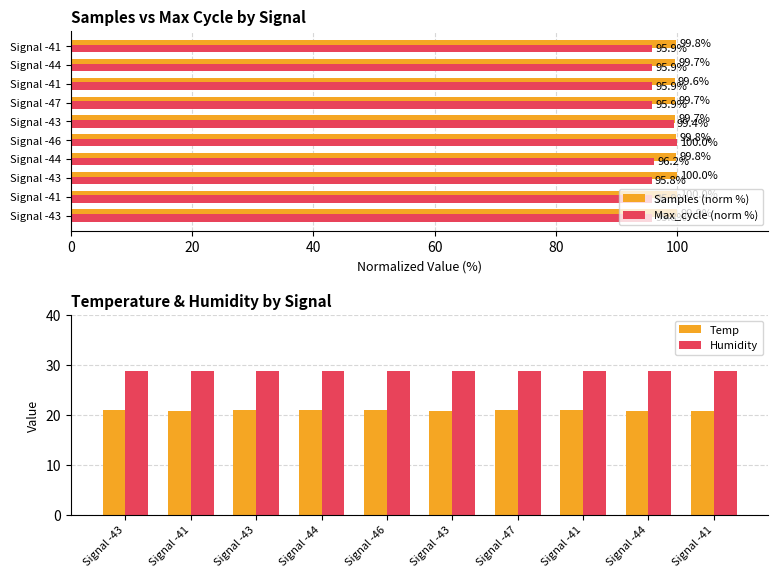

The value of Humidity at Signal -43 is 38.0. True or false?

False